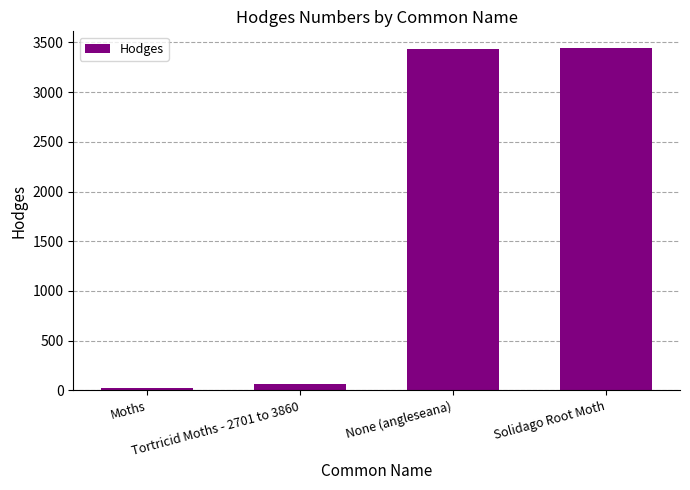

Are the bars horizontal?

No